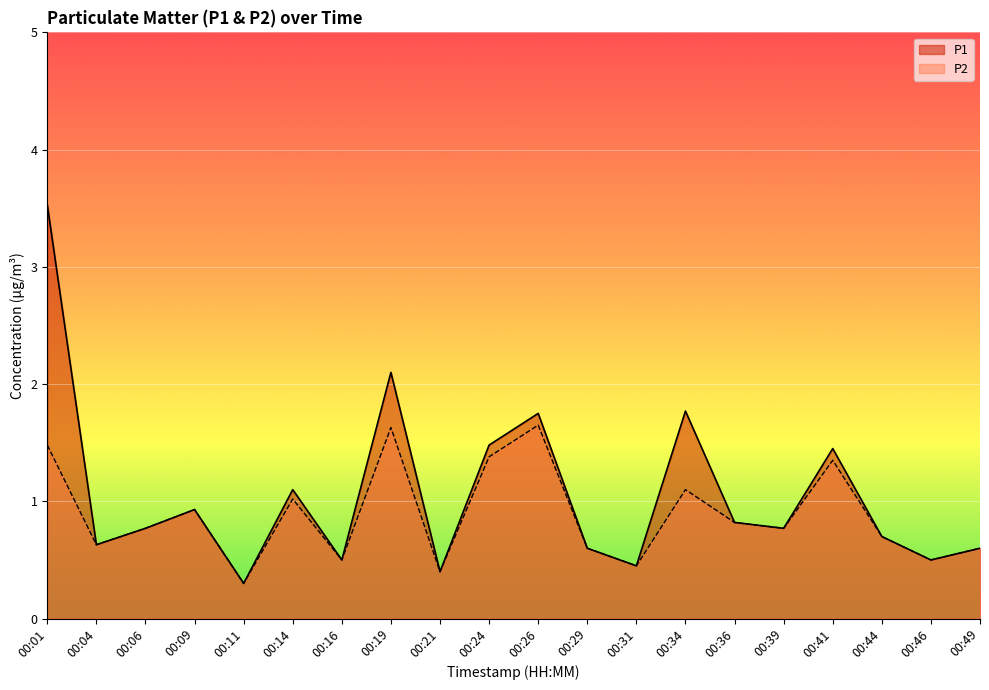

What is the difference between the maximum and minimum values in the P1 series?

3.2